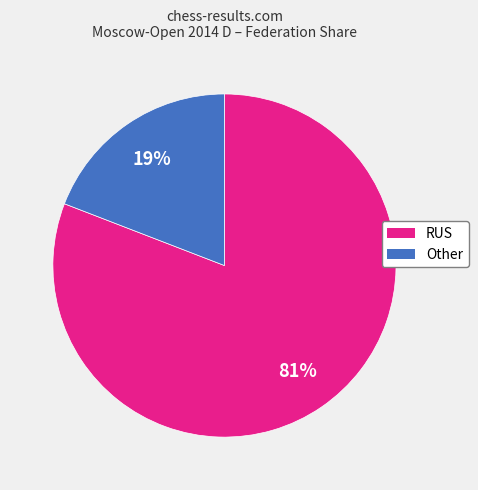

Is there any slice that represents more than half of the pie?

Yes